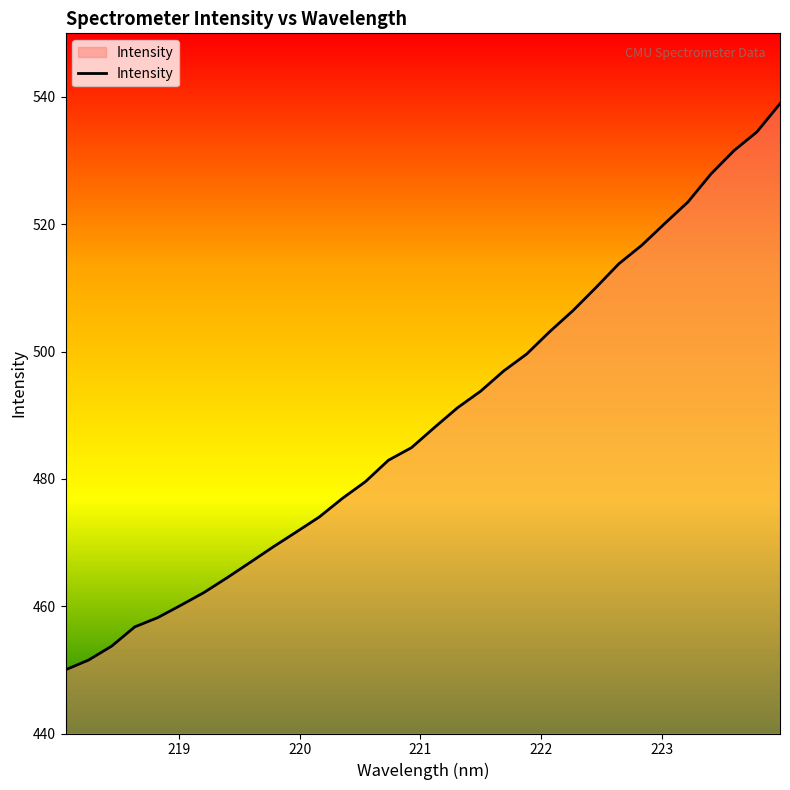

What is the maximum value shown in the chart?

538.9